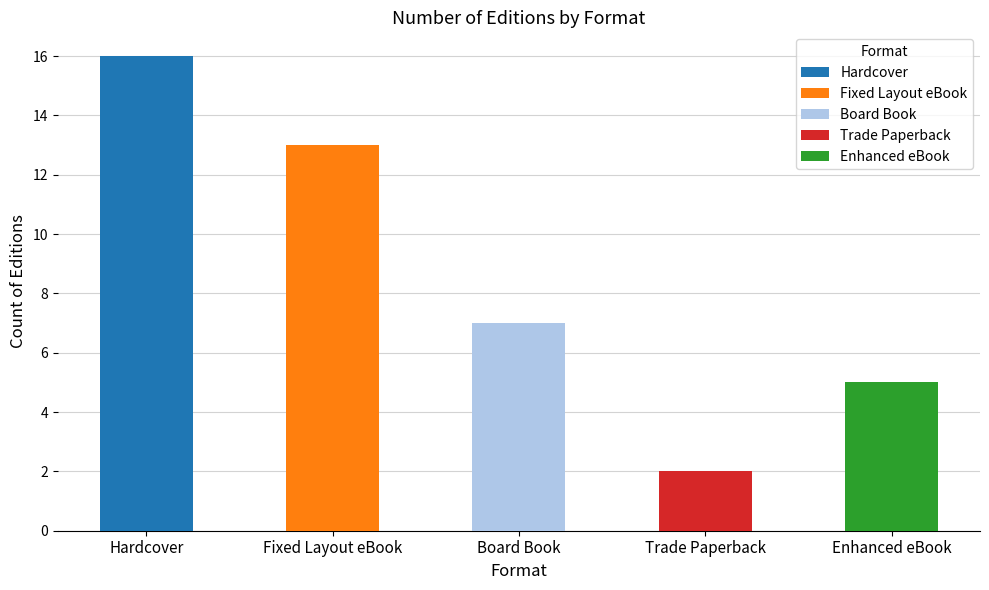

What is the change in value from Hardcover to Fixed Layout eBook?

-3